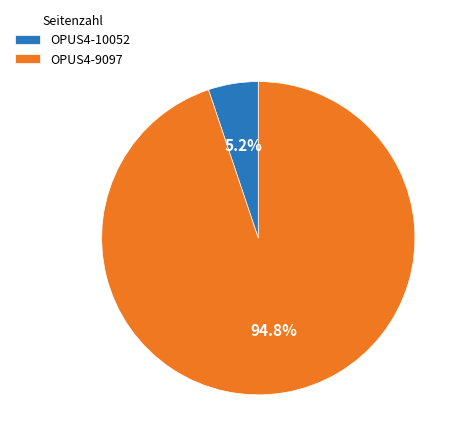

What percentage is the OPUS4-10052 slice, to the nearest percent?

5%